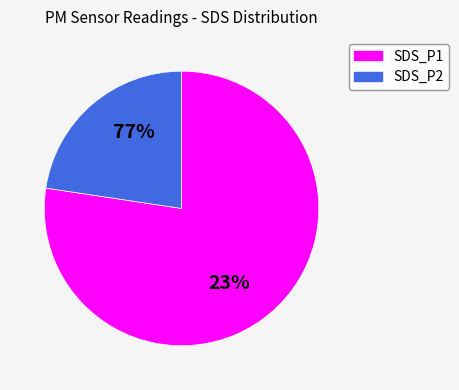

What is the total percentage of SDS_P2 and SDS_P1?

100.0%